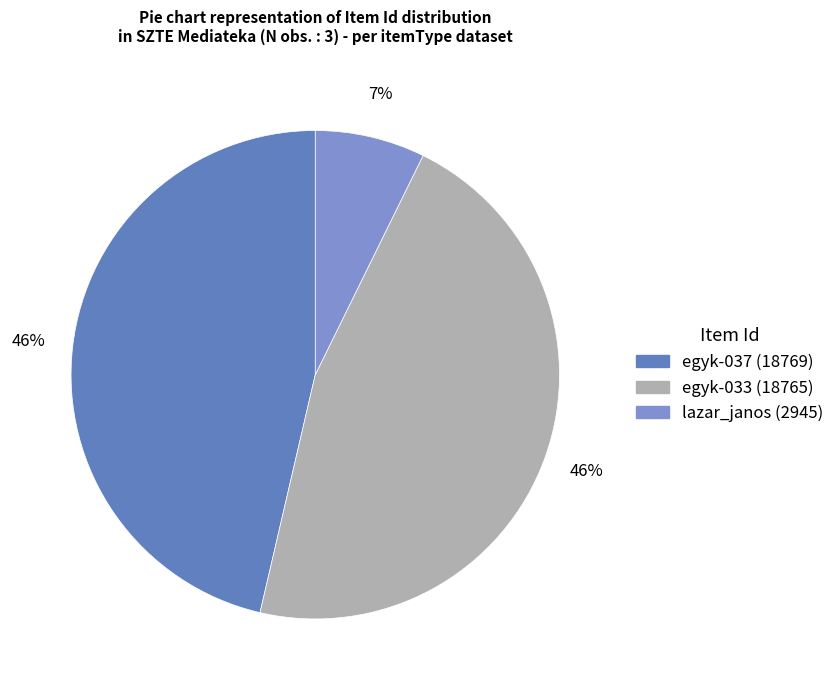

Does lazar_janos (2945) represent more than half of the total?

No